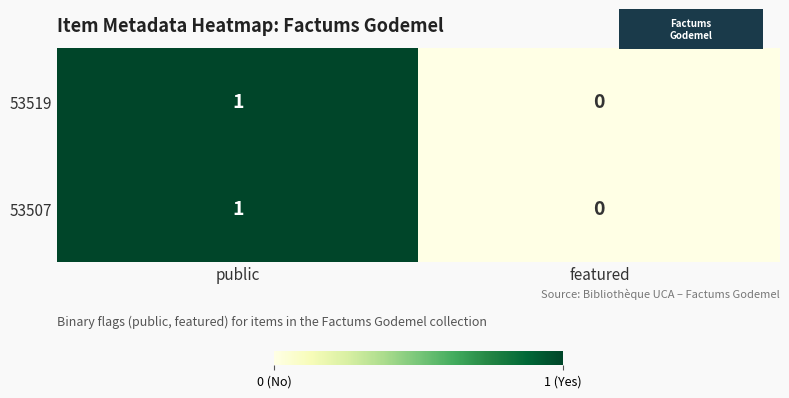

True or false: 53507 has a value of 2 at public.

False